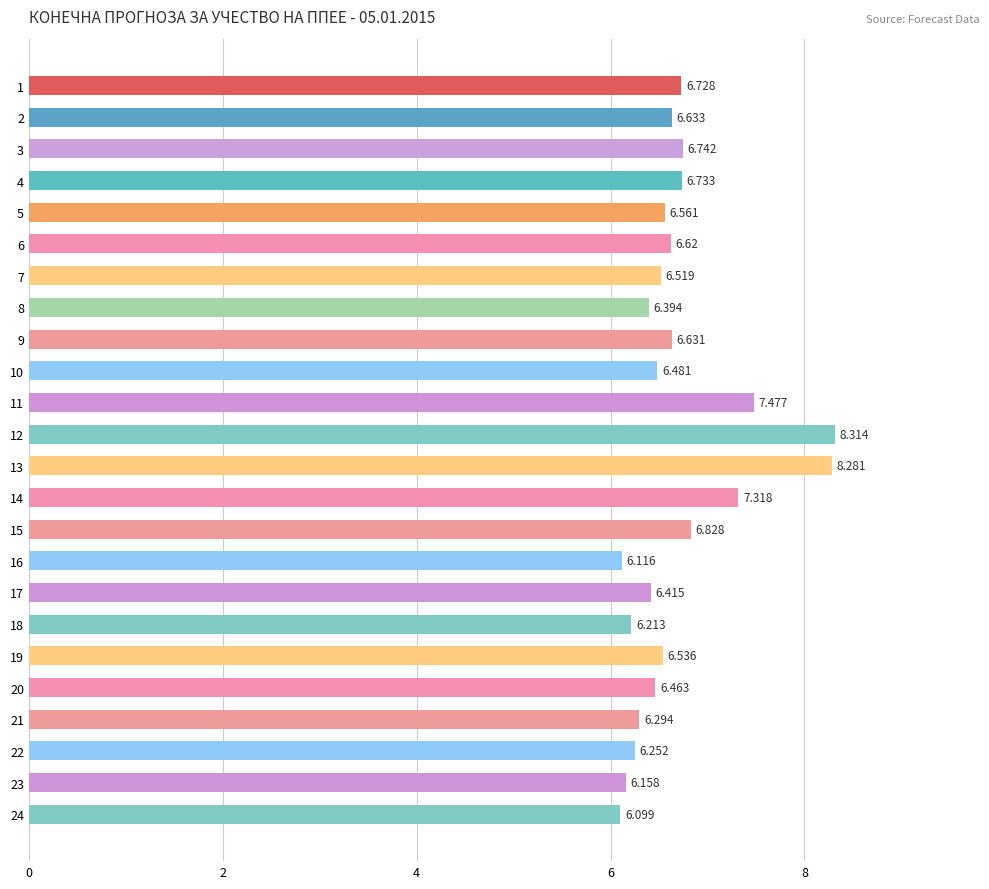

What is the ratio of the value at 12 to the value at 2?

1.3